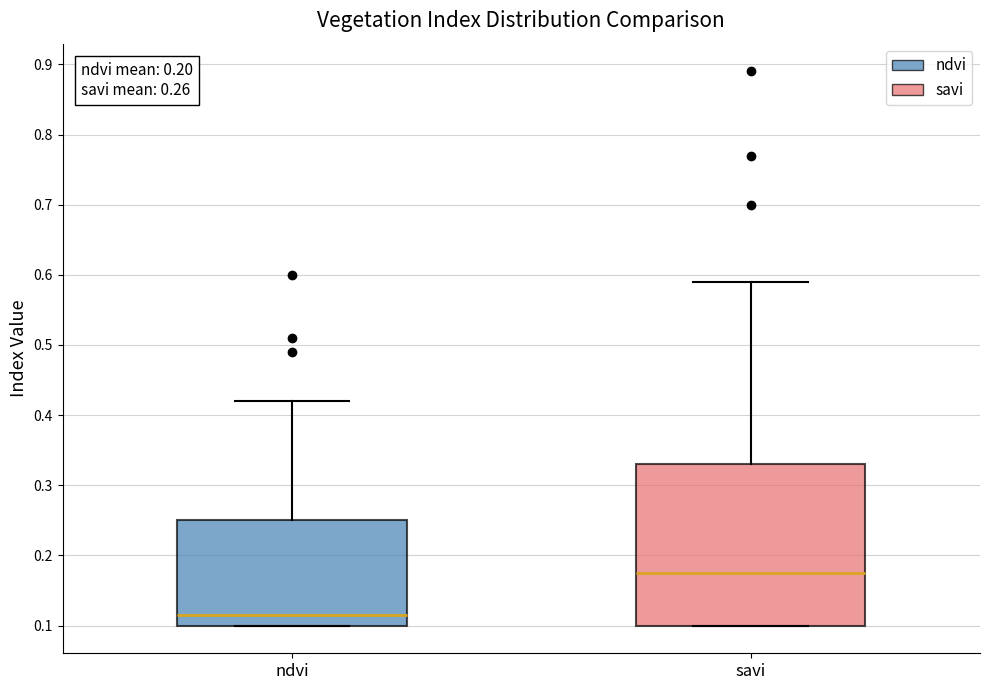

Which box is the tallest, from its lower edge to its upper edge?

savi